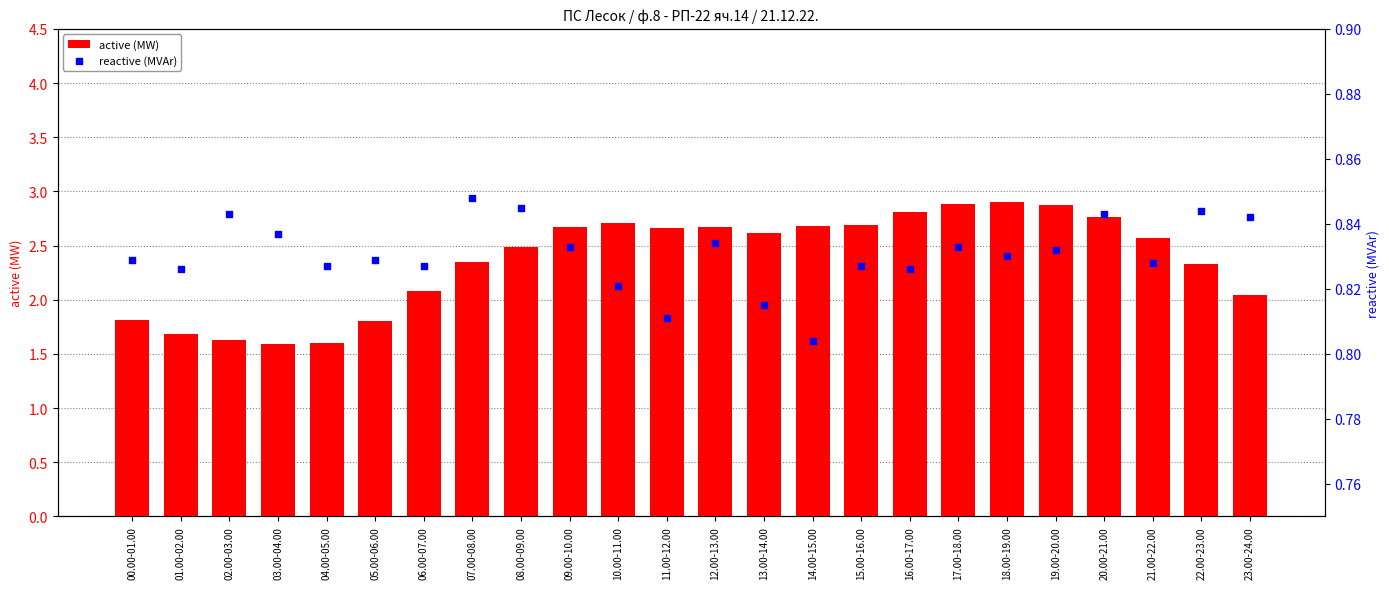

Which series reaches the minimum Y coordinate?

reactive (MVAr)